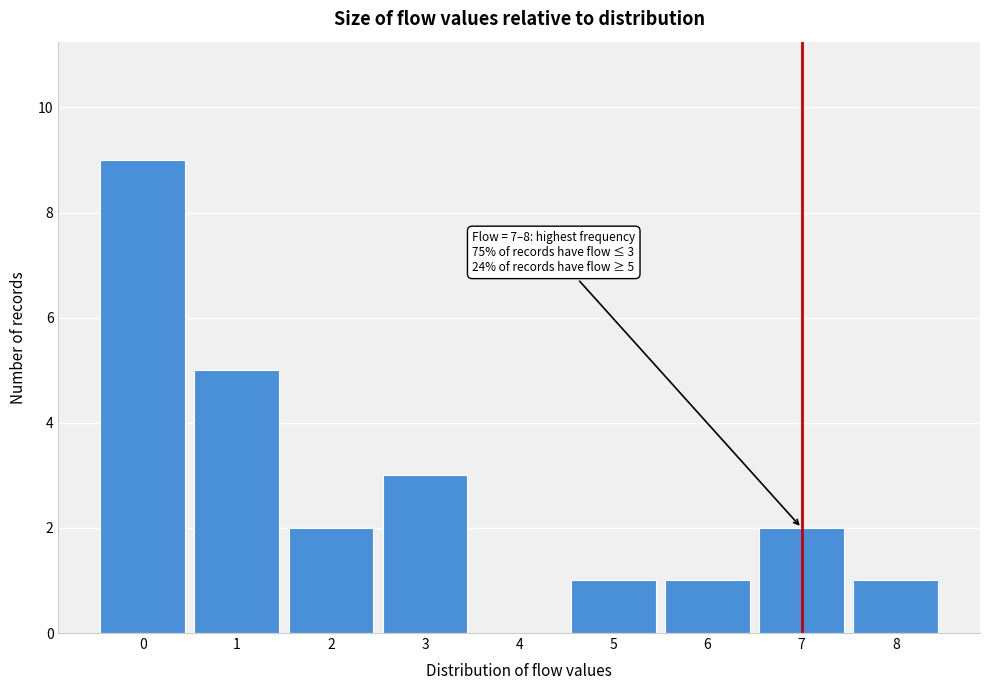

Which range on the x-axis has the tallest bar?

-0.5 to 0.5